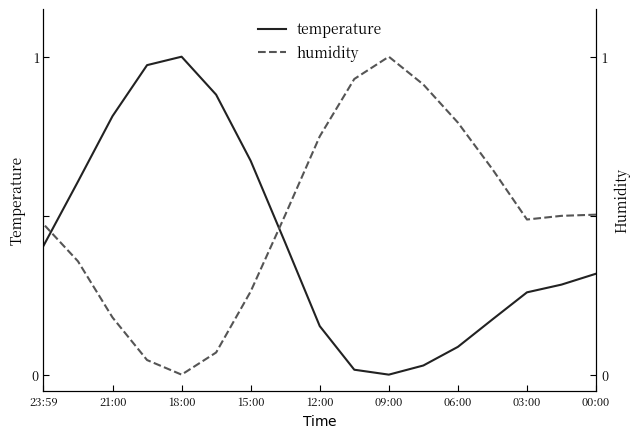

Which series ends up on top after the final intersection of temperature and humidity?

humidity